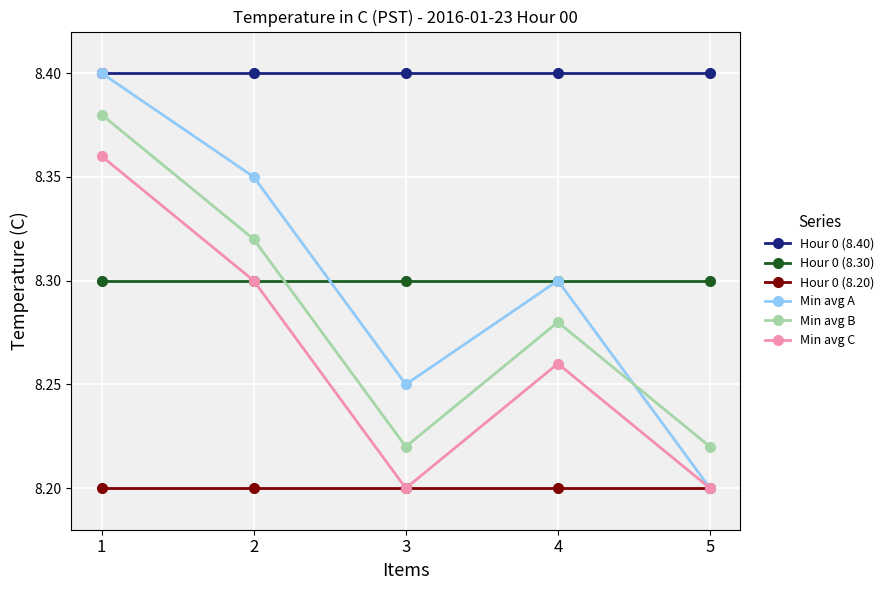

Is the value of Hour 0 (8.30) at 1 greater than the value of Min avg B at 4?

Yes